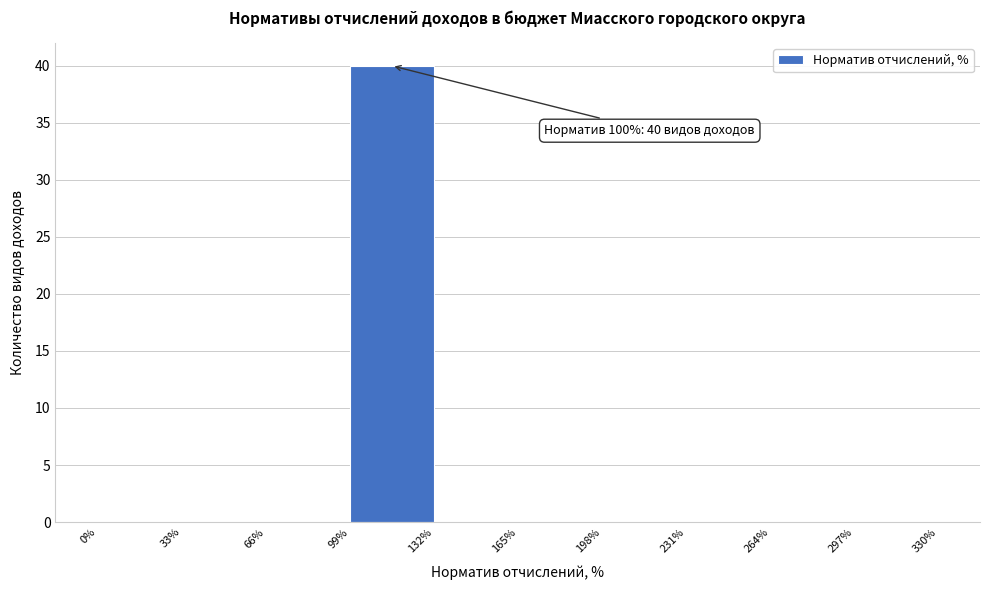

Which range on the x-axis has the tallest bar?

99% to 132%